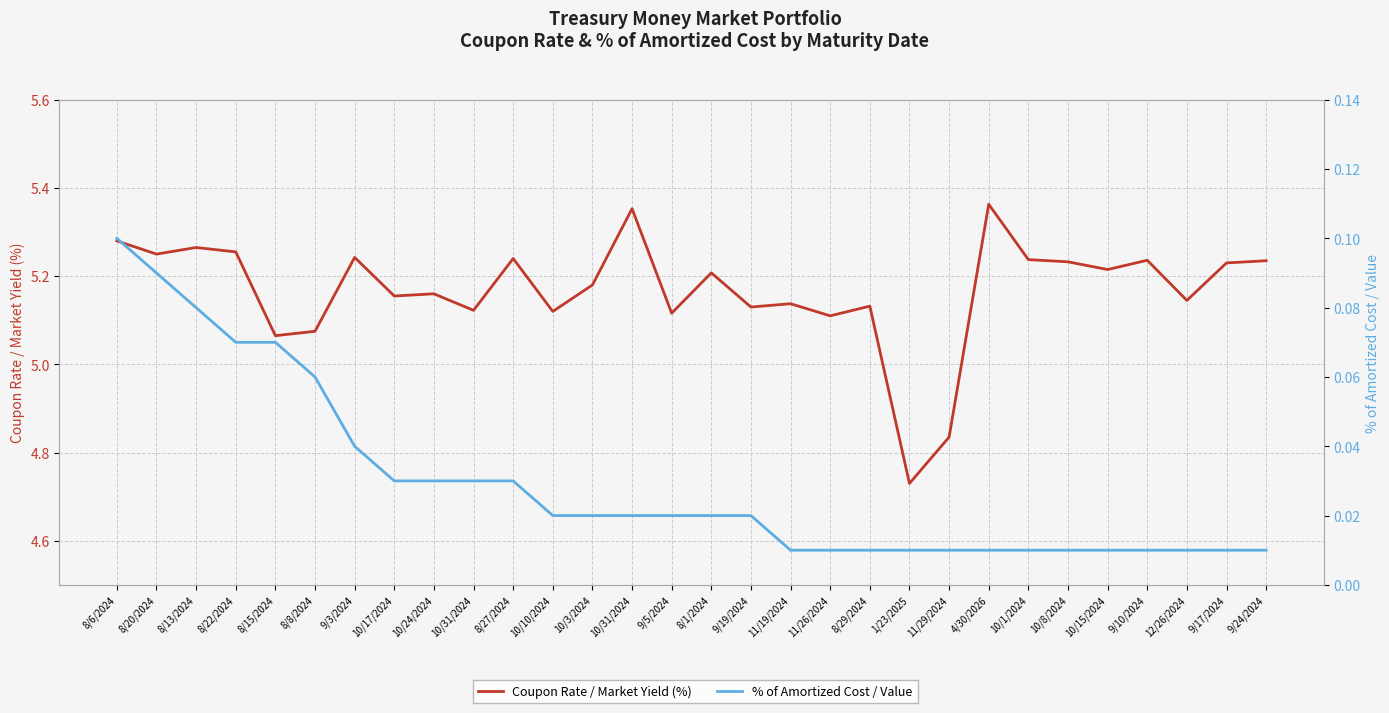

At which label does % of Amortized Cost / Value reach its minimum?

11/19/2024